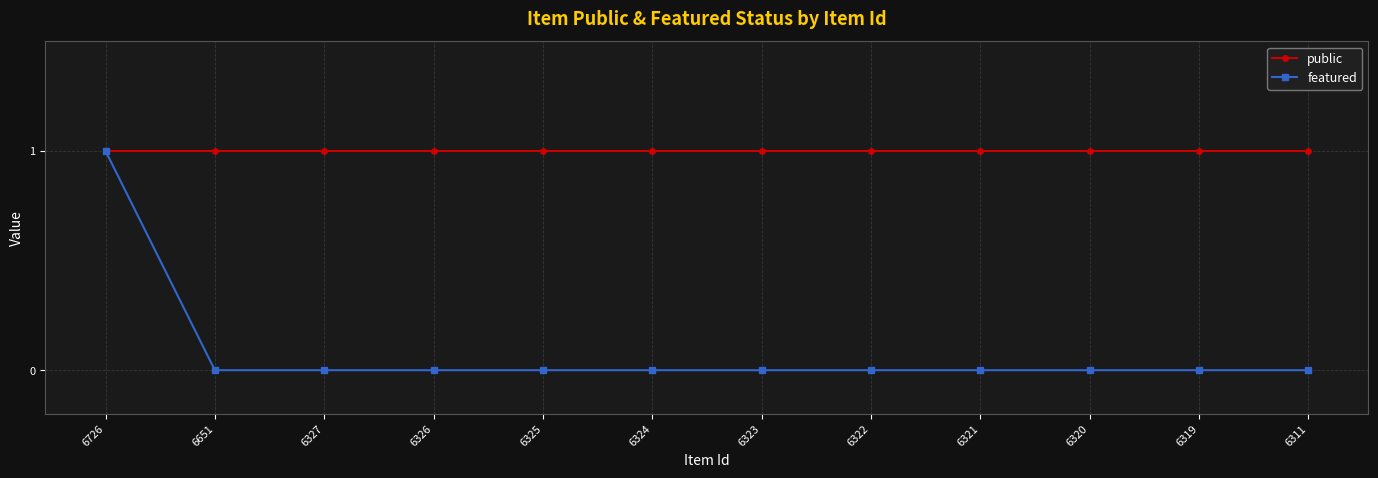

True or false: featured has a value of 0 at 6327.

True